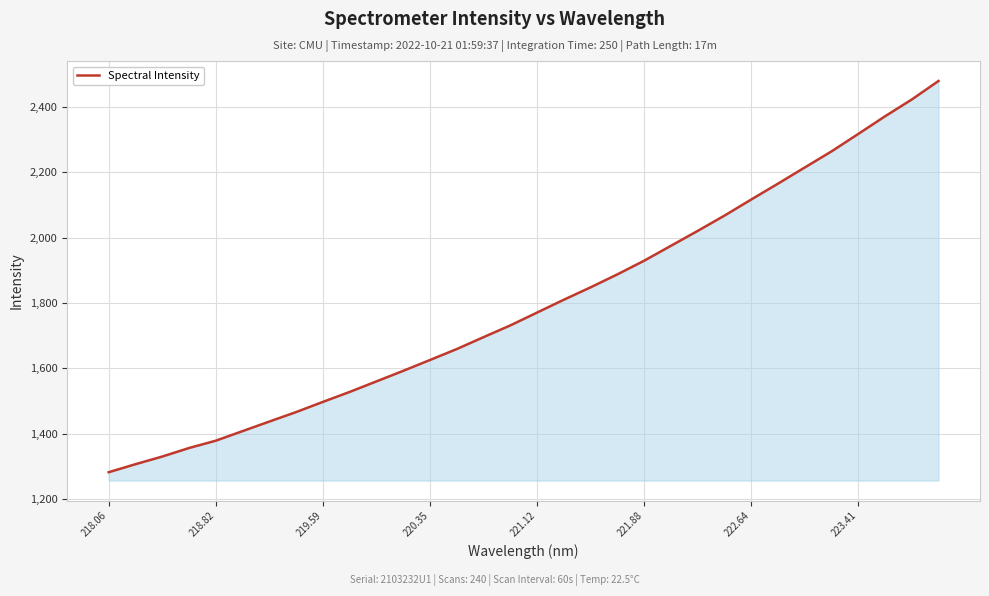

What is the maximum value shown in the chart?

2478.9